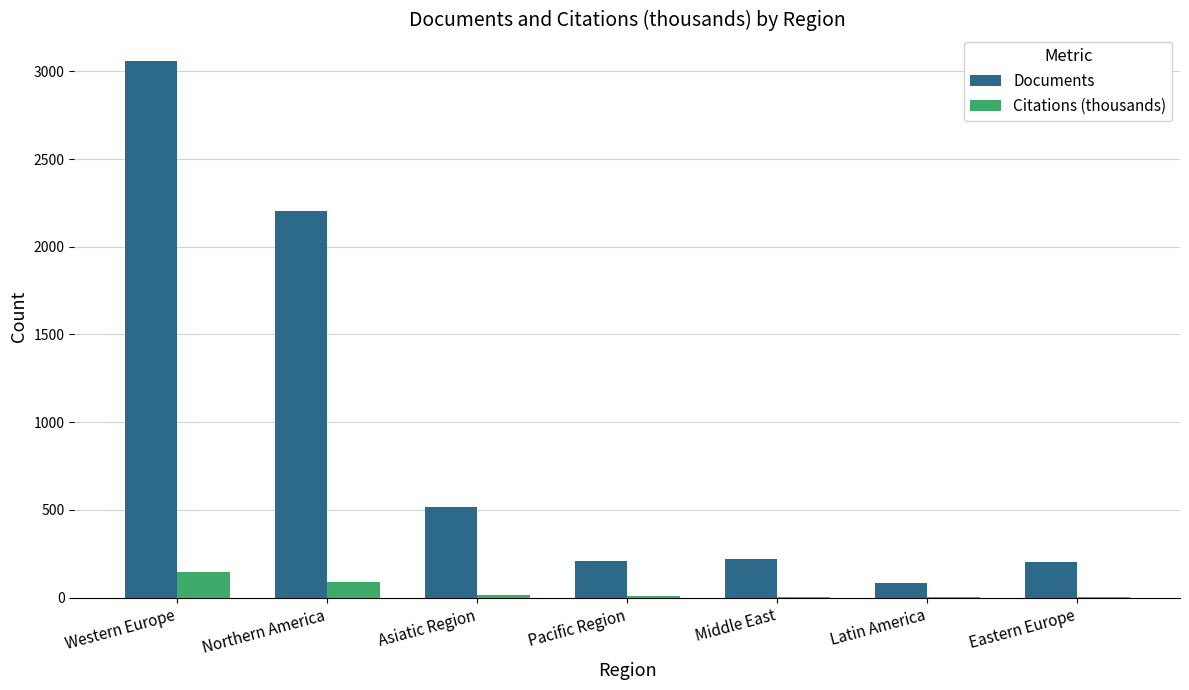

What is the approximate value of Documents at Western Europe?

3057.0